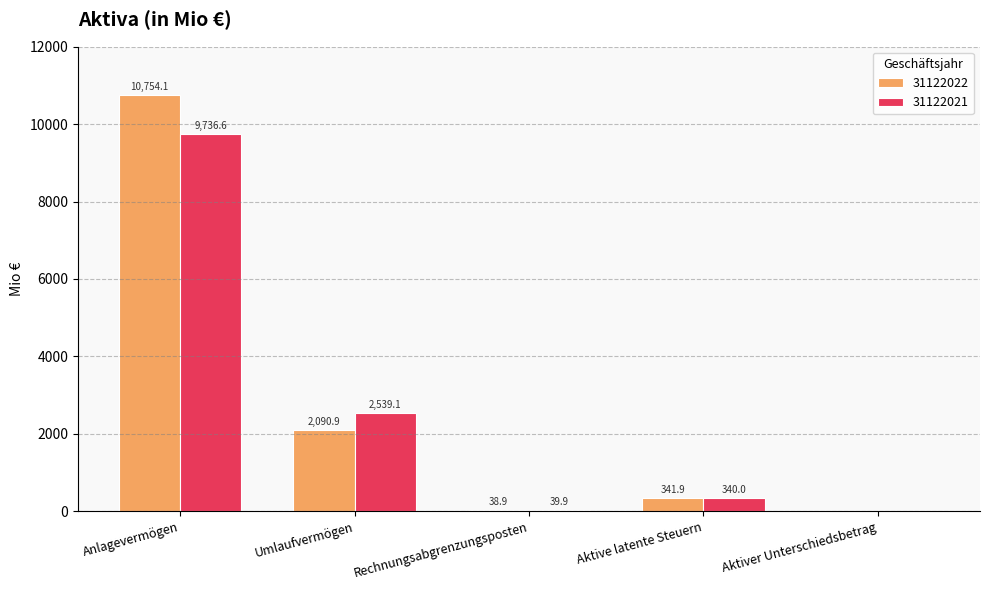

Where is 31122021 nearest to the value 4868?

Umlaufvermögen